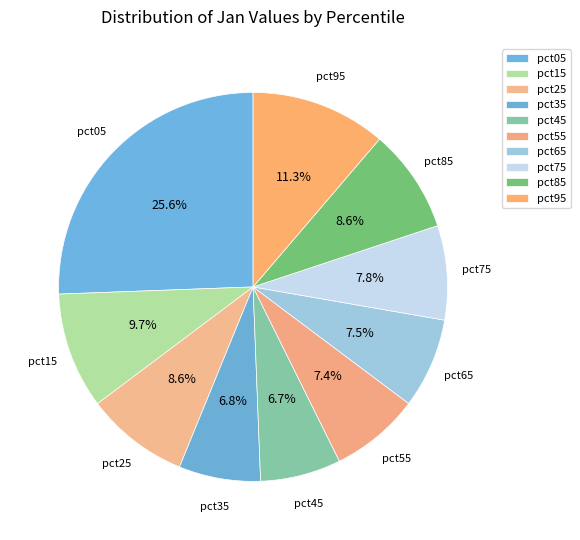

To the nearest percent, what is the difference between the pct25 and pct15 slice percentages?

1%